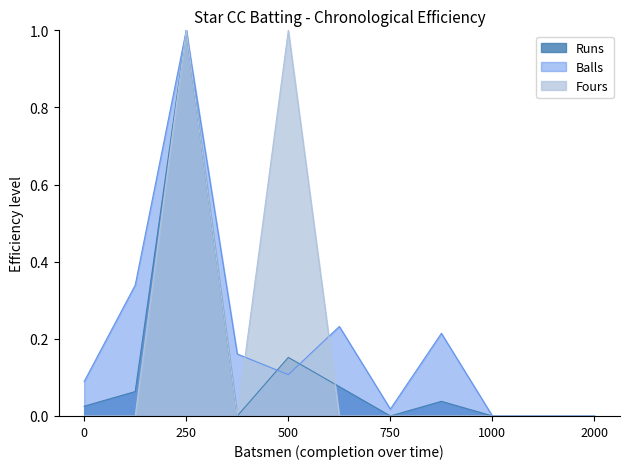

The value of Fours at 250 is 1.0. True or false?

True